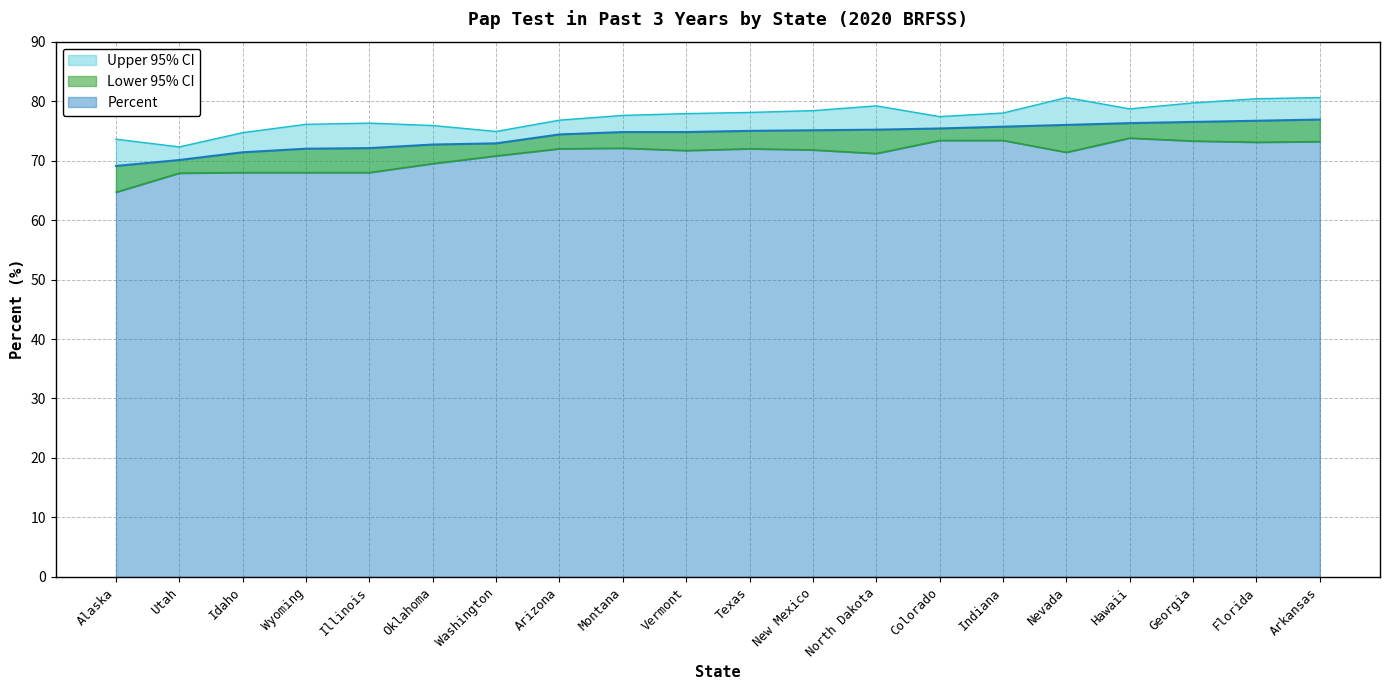

What position from the left is Arkansas?

20